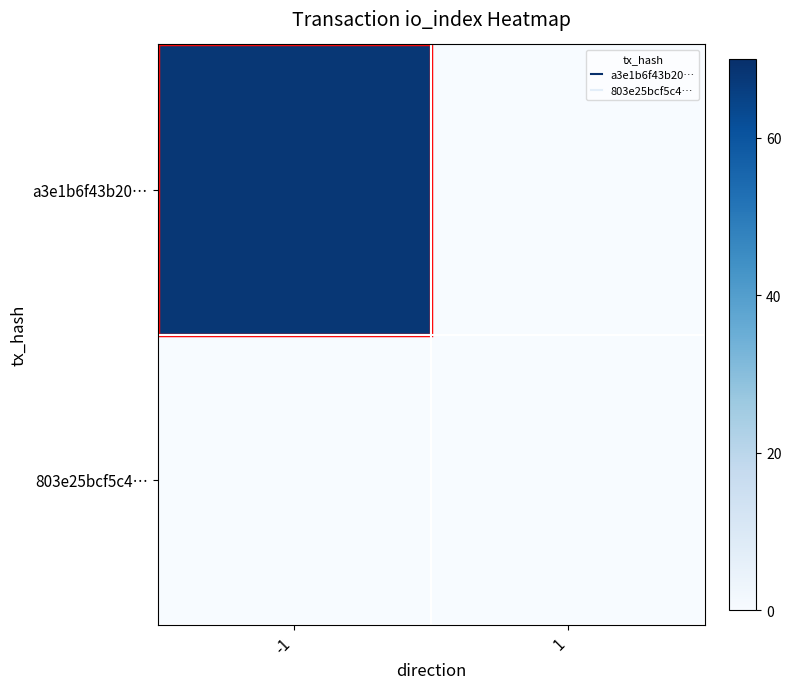

Reading left to right, what are all the values shown in this chart?

a3e1b6f43b20…: -1=68	1=0
803e25bcf5c4…: -1=0	1=0